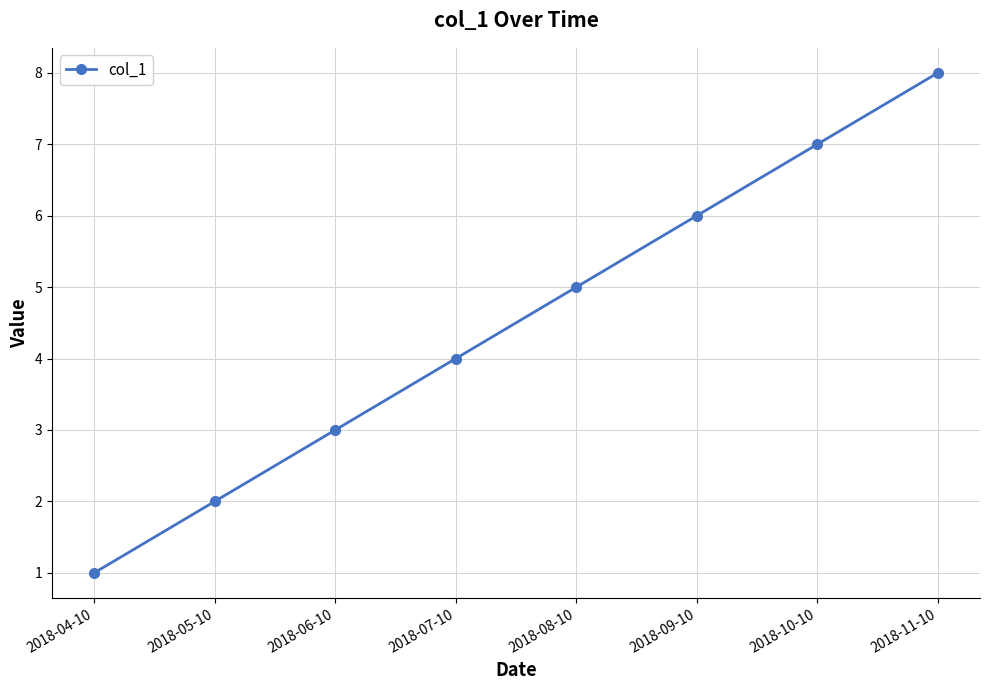

At which label is the value closest to 4?

2018-07-10